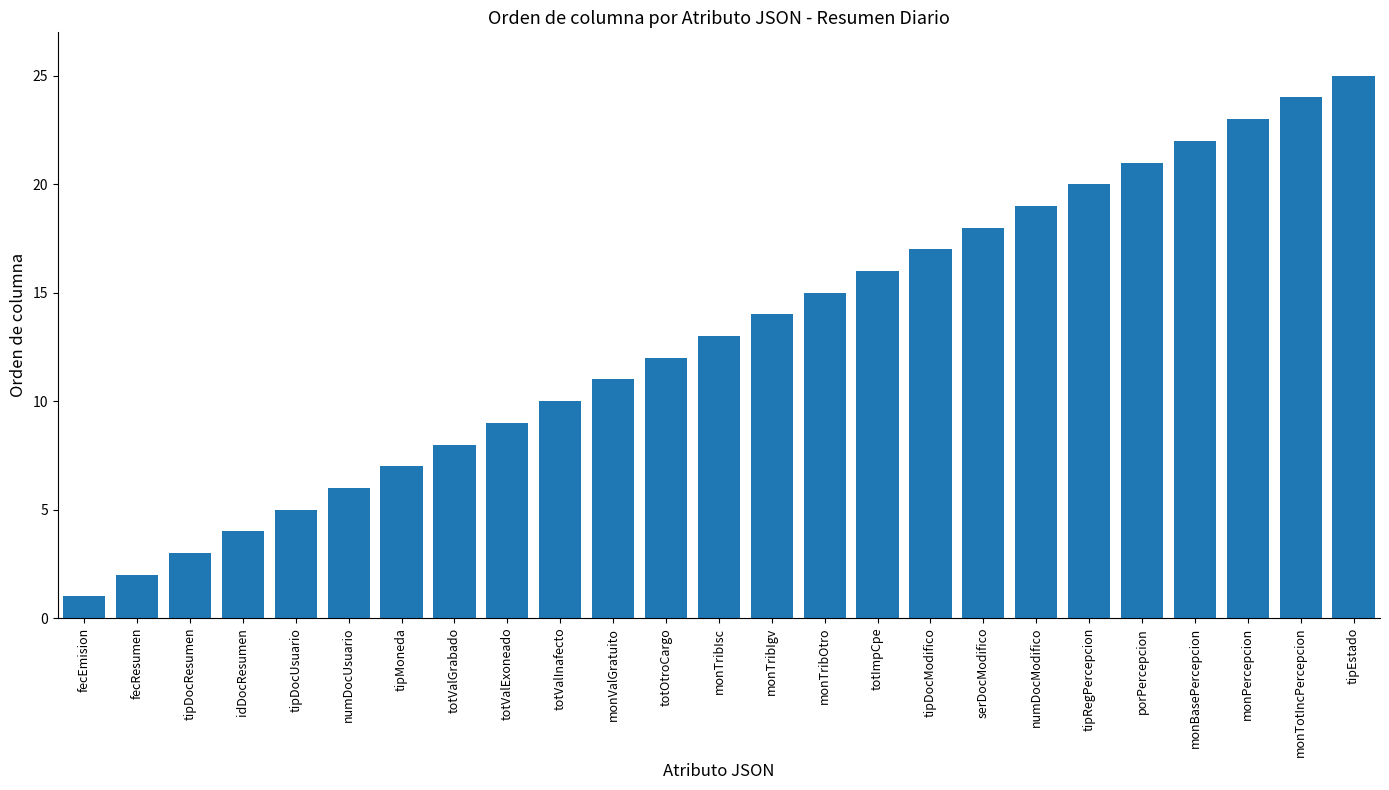

At which label is the value closest to 13?

monTribIsc